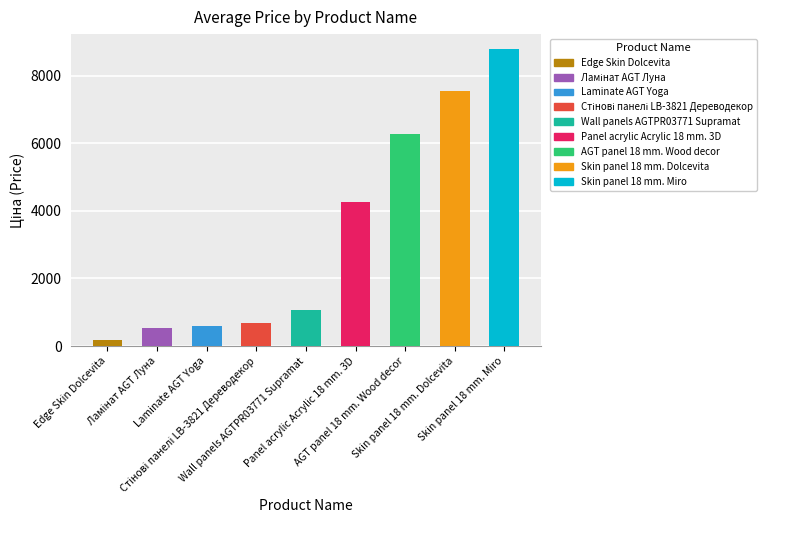

At which category does the chart reach its peak across all series?

Skin panel 18 mm. Miro